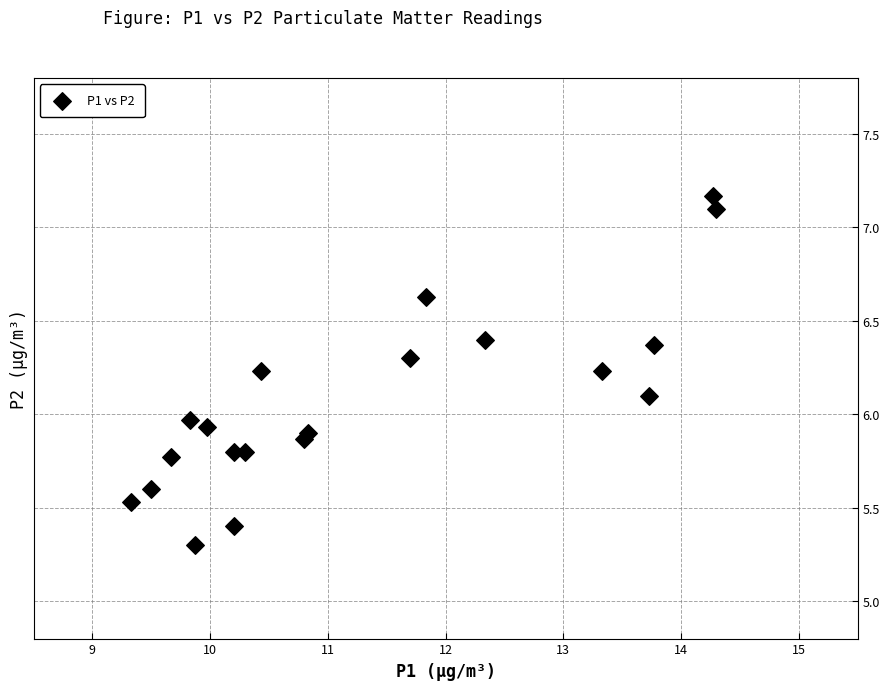

What is the range of X values (max minus min)?

5.0